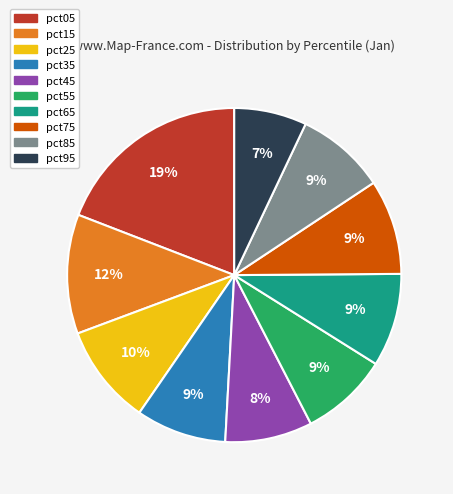

Do pct85 and pct05 together represent more than half of the pie?

No